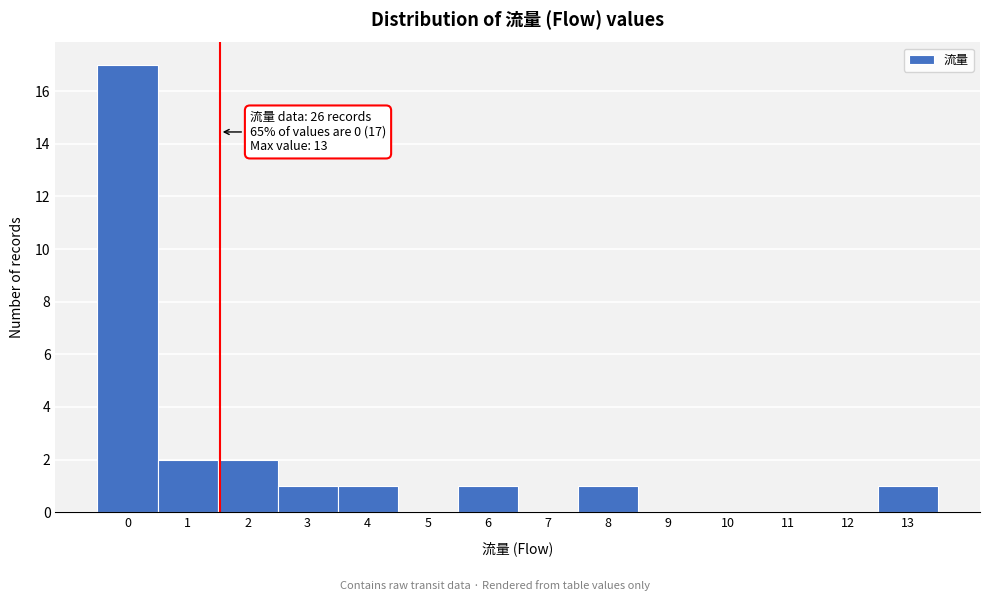

Which range on the x-axis has the tallest bar?

-0.5 to 0.5